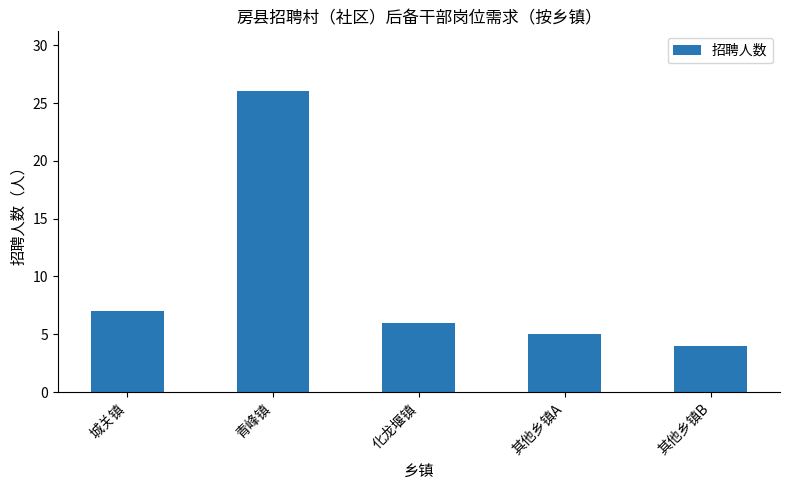

List the labels in order of value, smallest first.

其他乡镇B, 其他乡镇A, 化龙堰镇, 城关镇, 青峰镇